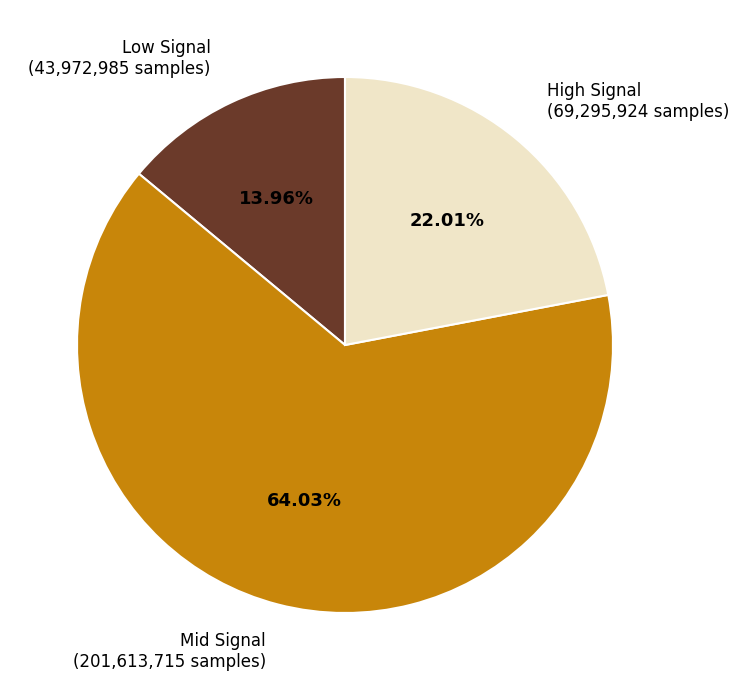

To the nearest percent, what is the average slice percentage?

33%